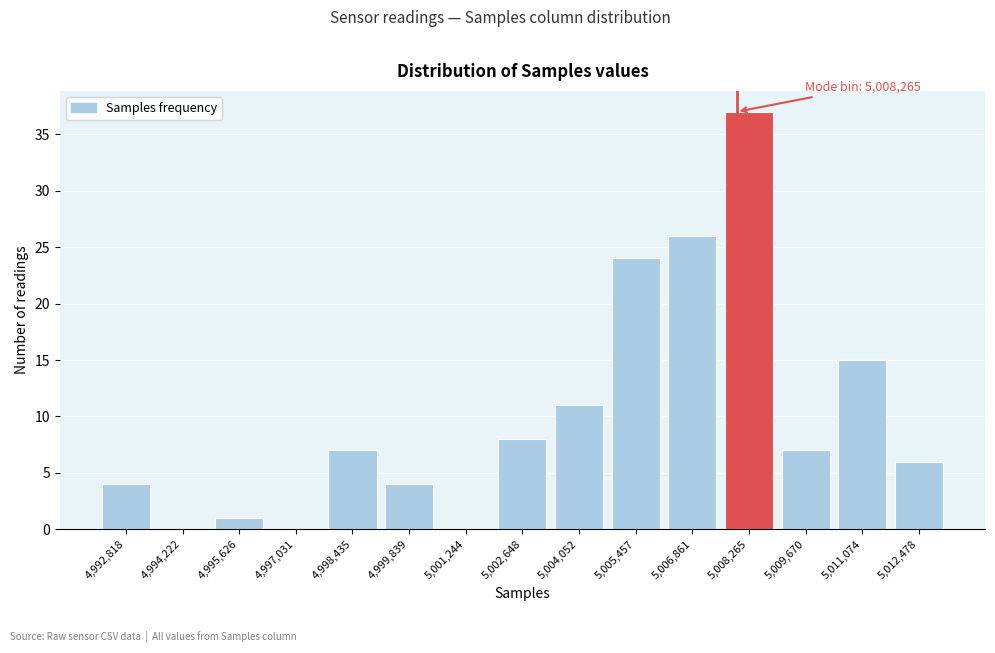

Which range on the x-axis has the tallest bar?

5007600 to 5009000